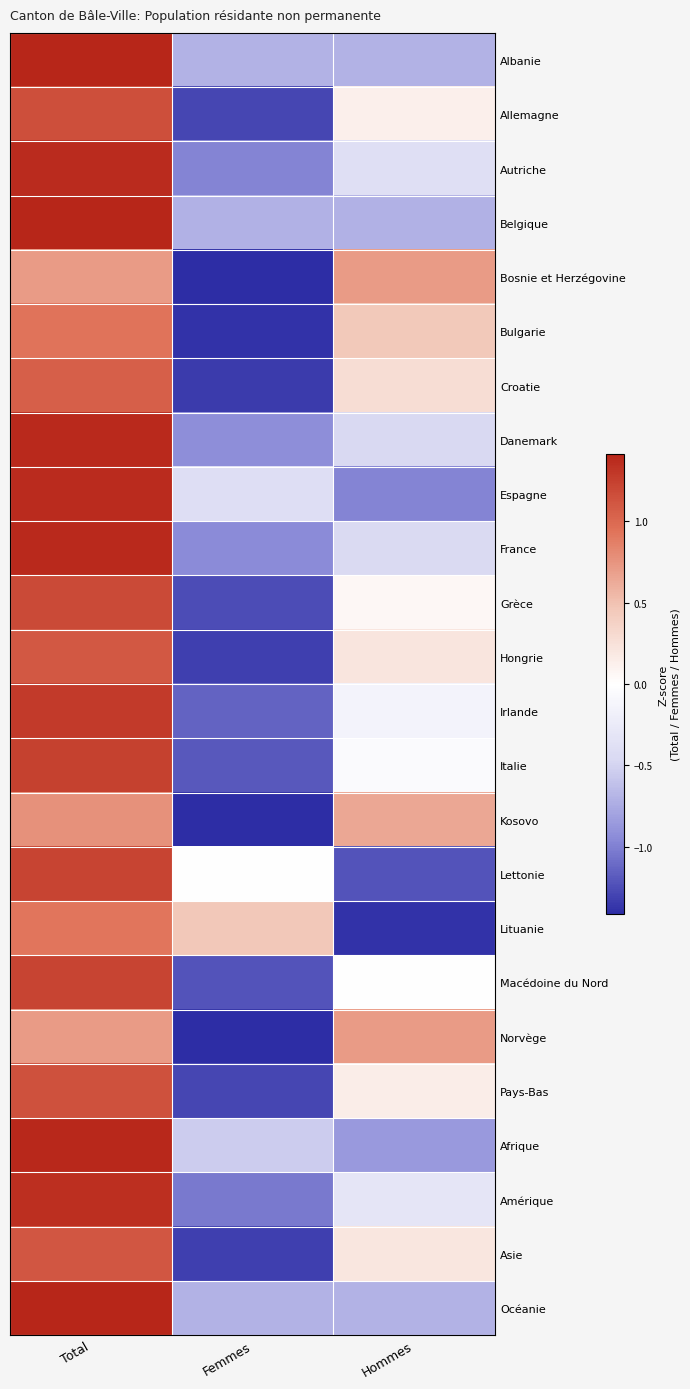

What is the total value across all series at Femmes?

-23.5